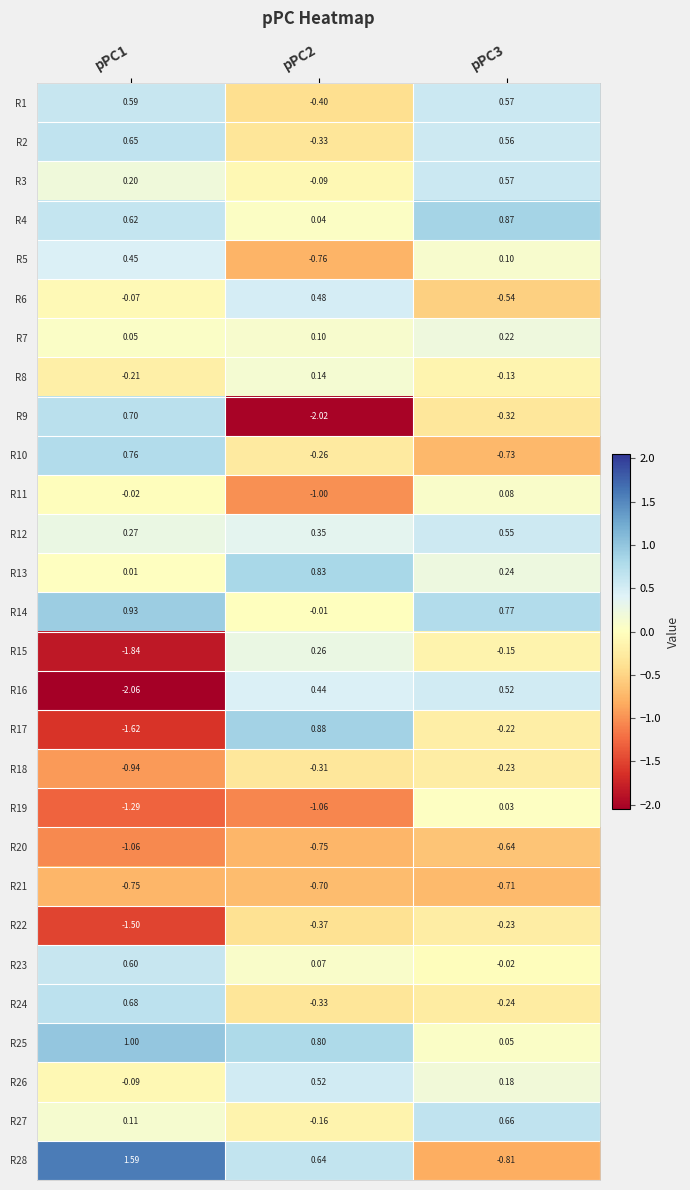

At which category is the sum across all series the highest?

pPC3